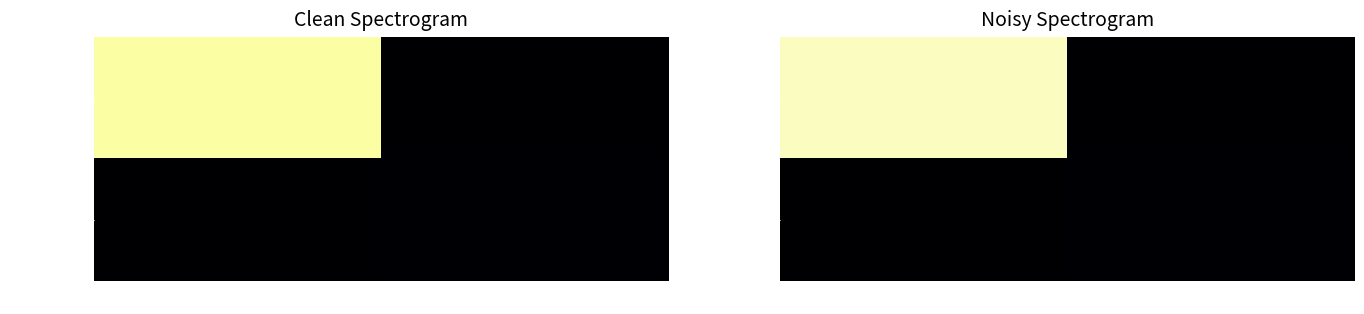

Which category has the lowest value in the e3ee4692ac… series?

1